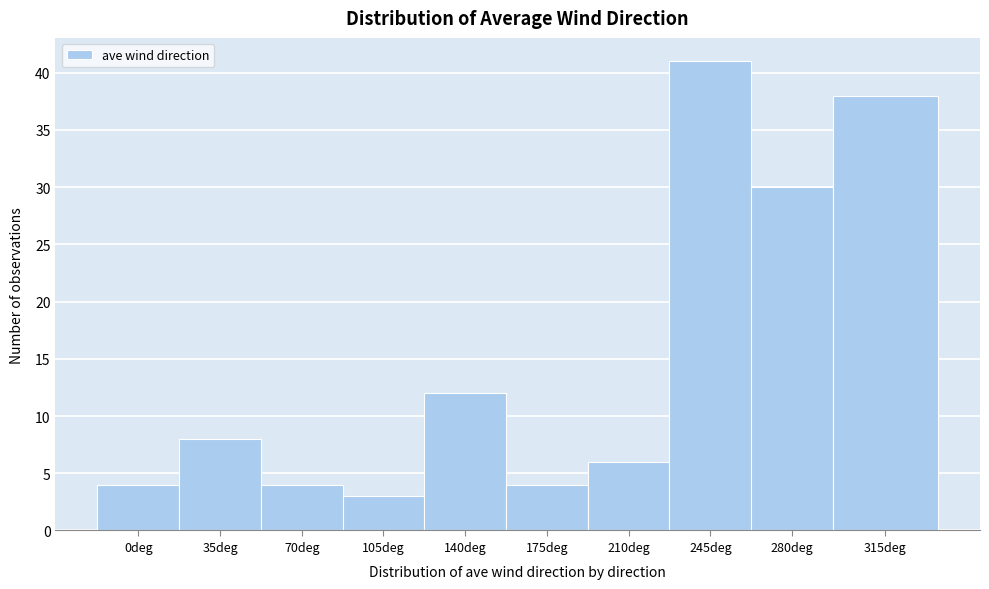

Reading left to right, extract all data points from this chart.

0deg=4	35deg=8	70deg=4	105deg=3	140deg=12	175deg=4	210deg=6	245deg=41	280deg=30	315deg=38